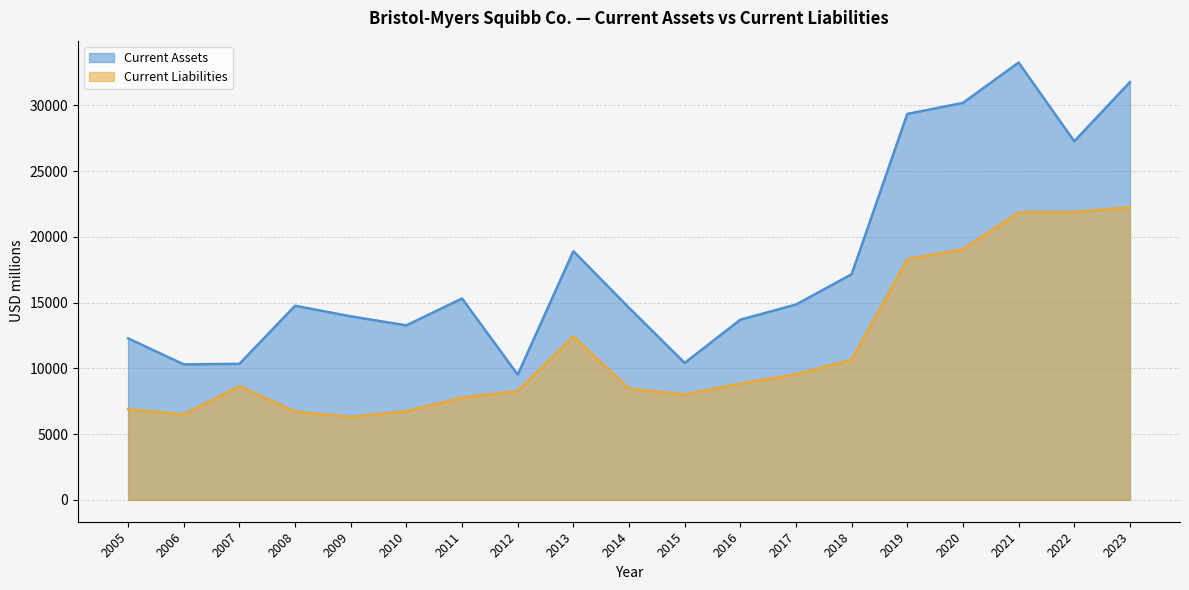

True or false: Current Assets and Current Liabilities cross at least once.

False